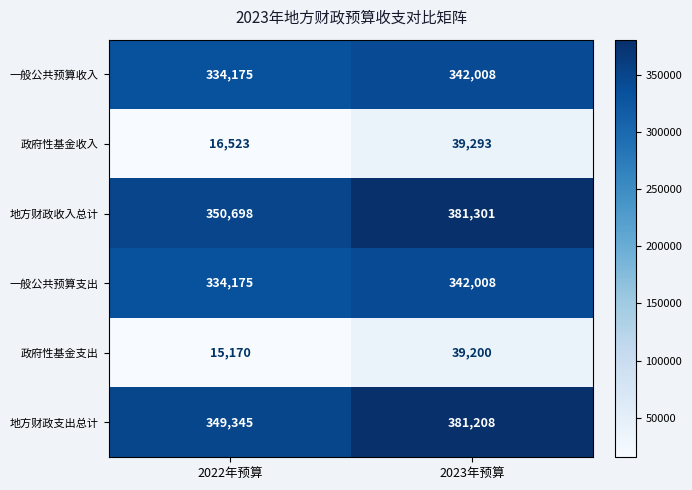

What is the difference between the maximum and minimum values in the 政府性基金收入 series?

22770